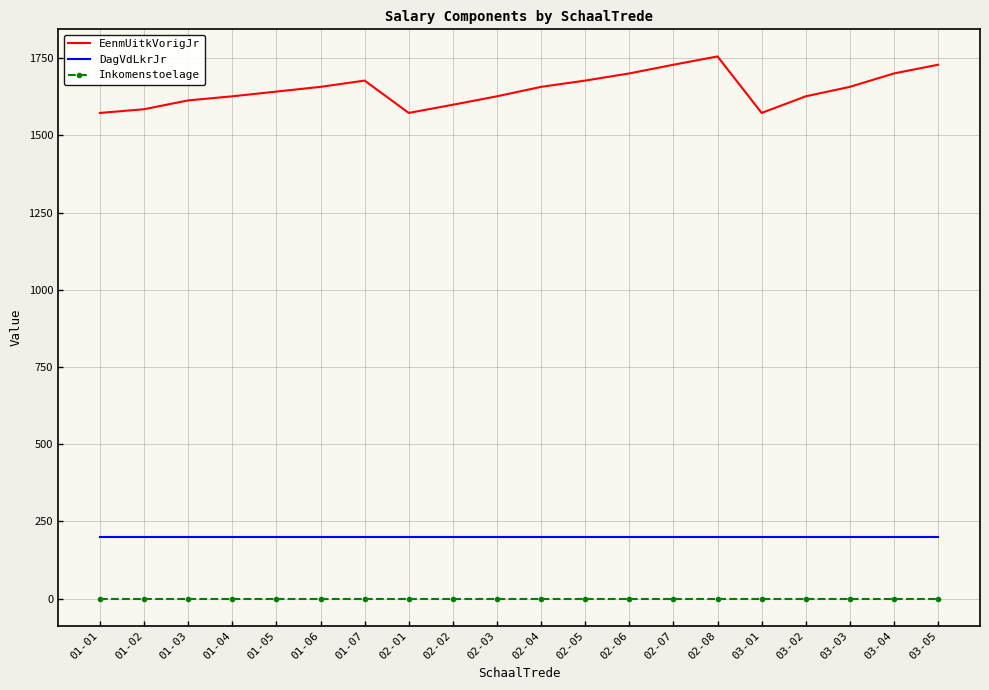

Rank the series by their maximum value, from highest to lowest.

EenmUitkVorigJr, DagVdLkrJr, Inkomenstoelage